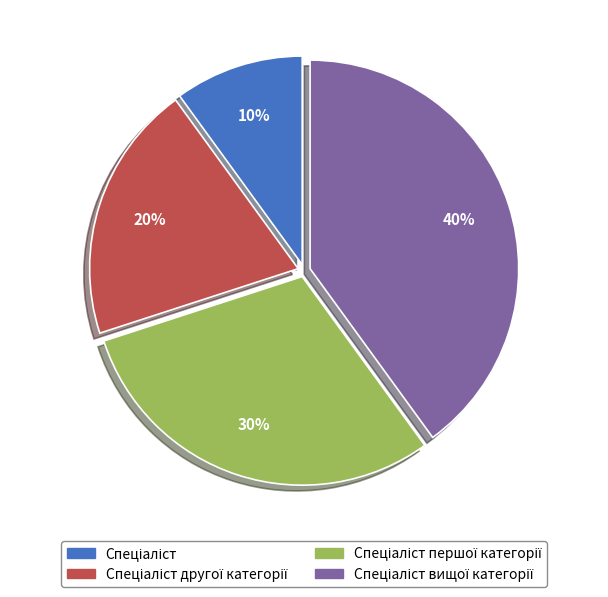

To the nearest percent, what is the difference between the largest and smallest slice percentages?

30%